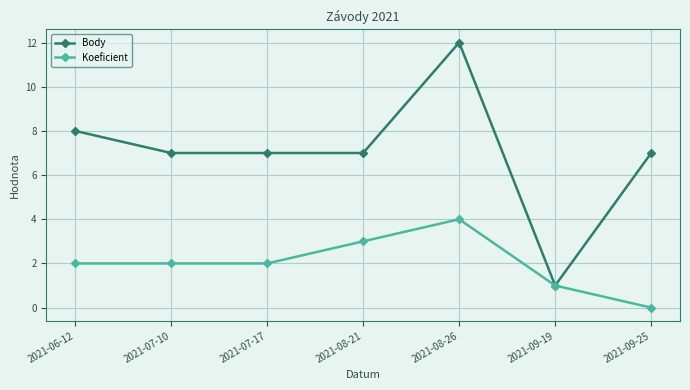

The value of Koeficient at 2021-08-26 is 6. True or false?

False